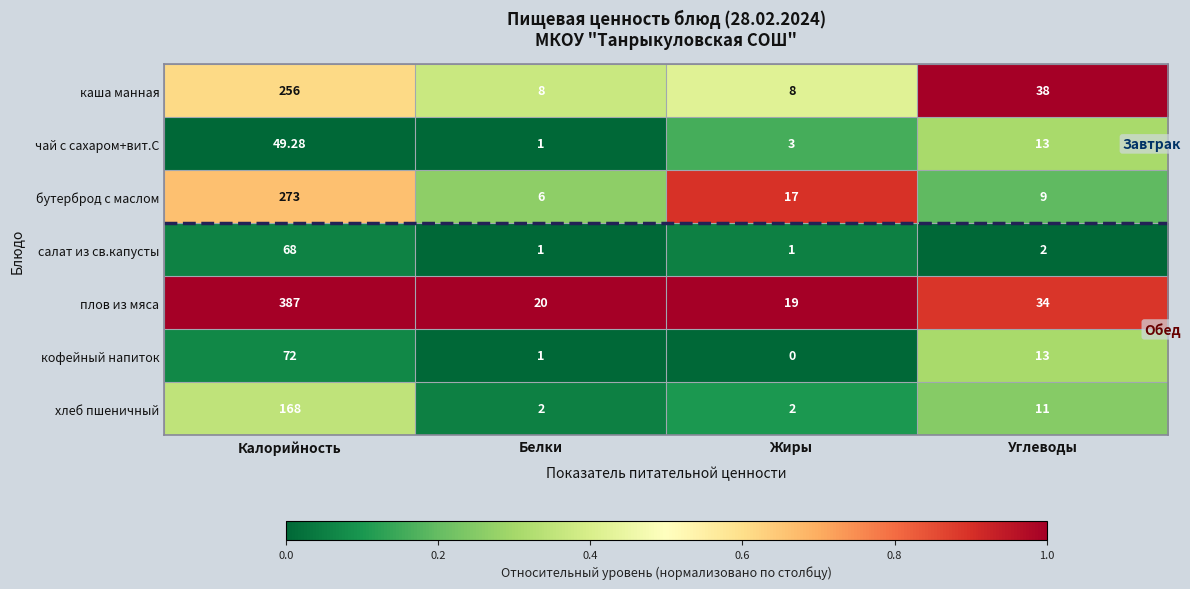

Which series changed the most between Белки and Углеводы?

каша манная